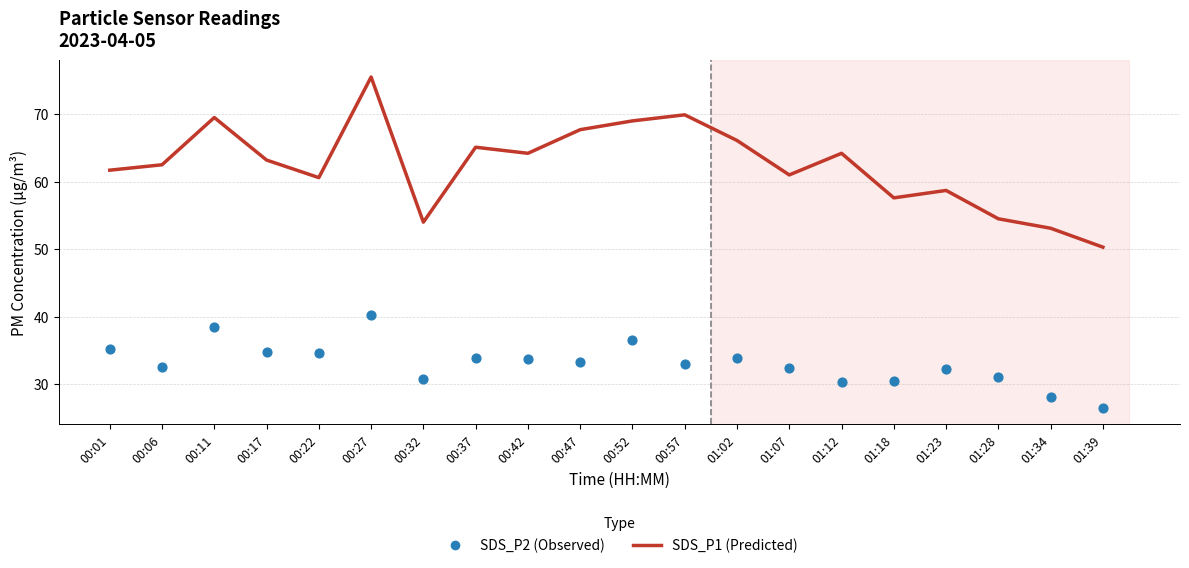

Which series has the largest total across all categories?

SDS_P1 (Predicted)